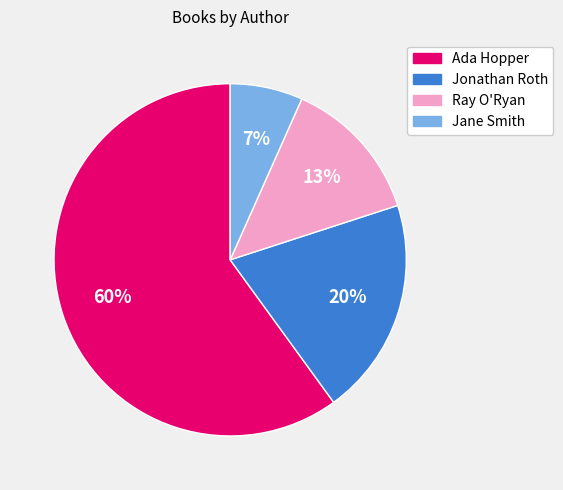

Is the sum of Ray O'Ryan and Jonathan Roth greater than half?

No